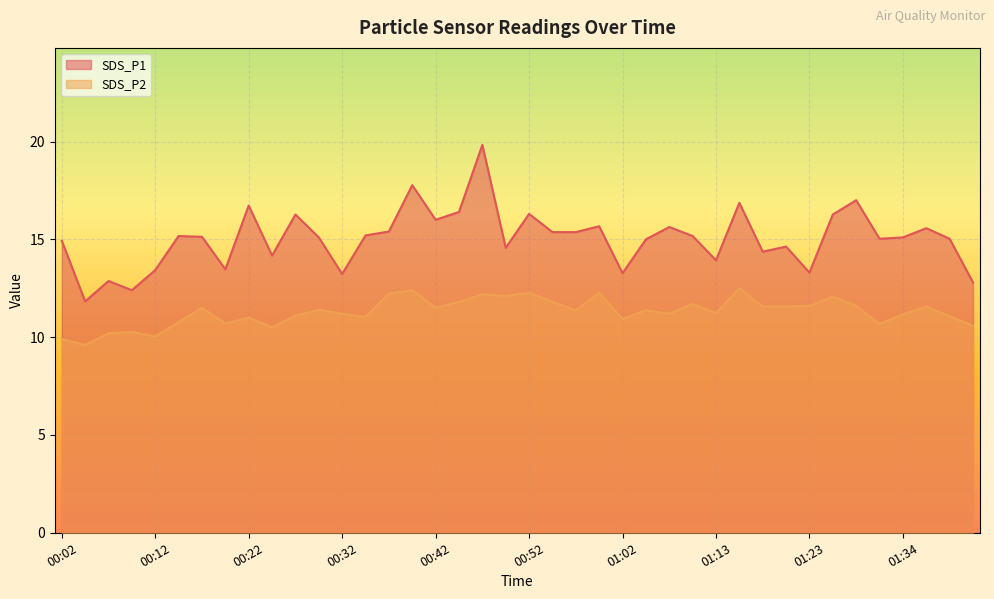

What is the minimum value shown in the chart?

9.6